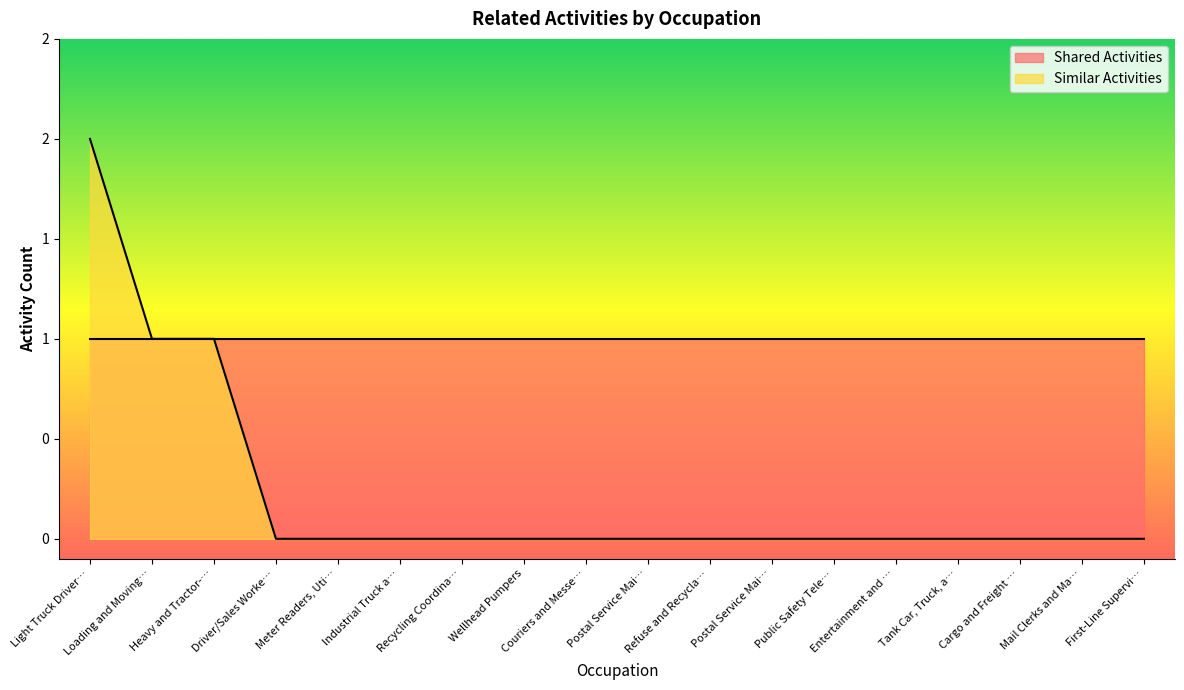

True or false: the data has more than 1 interior local peaks.

False